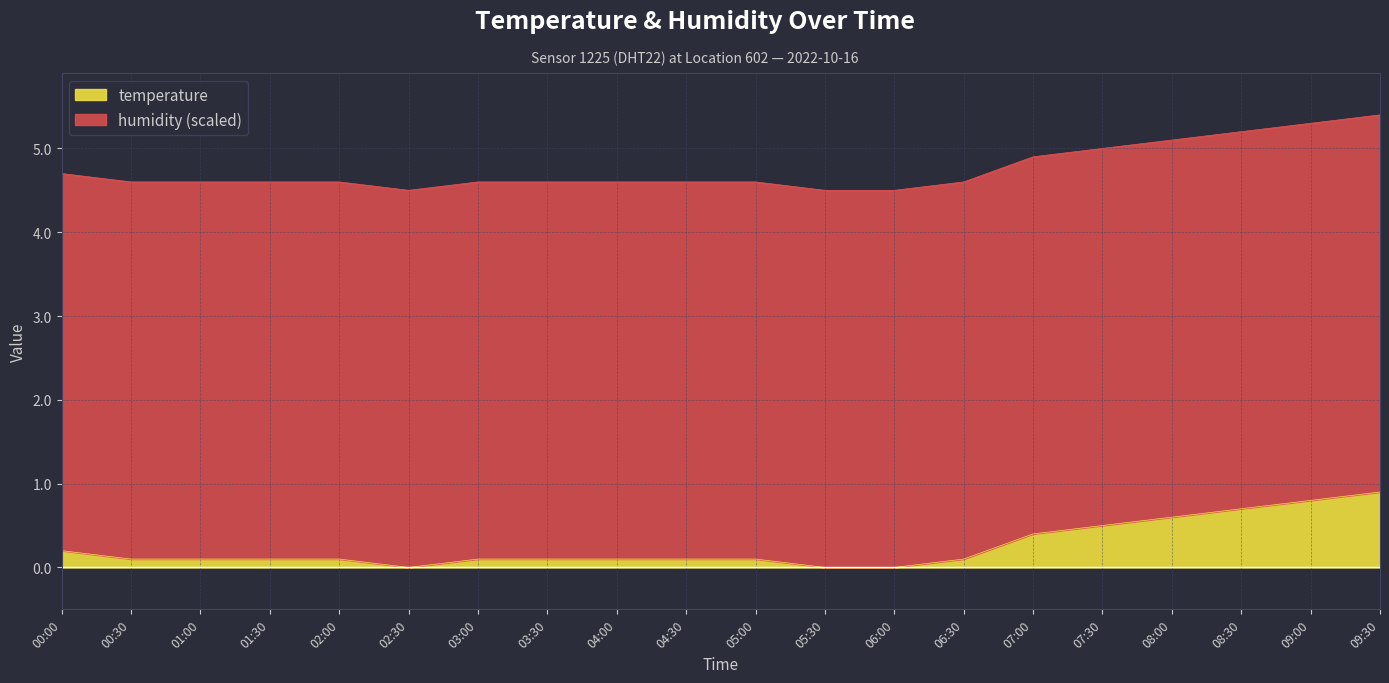

How many points are lower than both their immediate neighbors (excluding endpoints)?

1